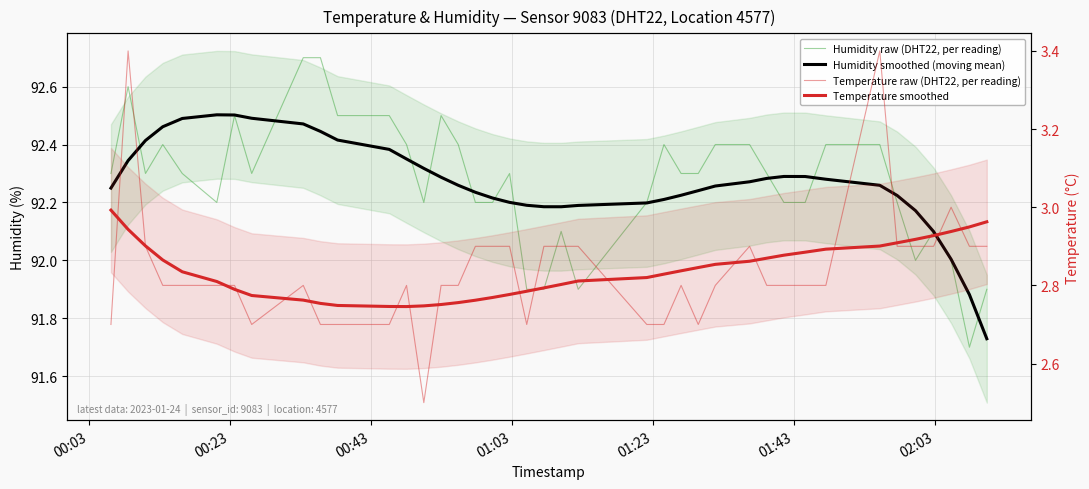

What is the minimum value shown in the chart?

2.5